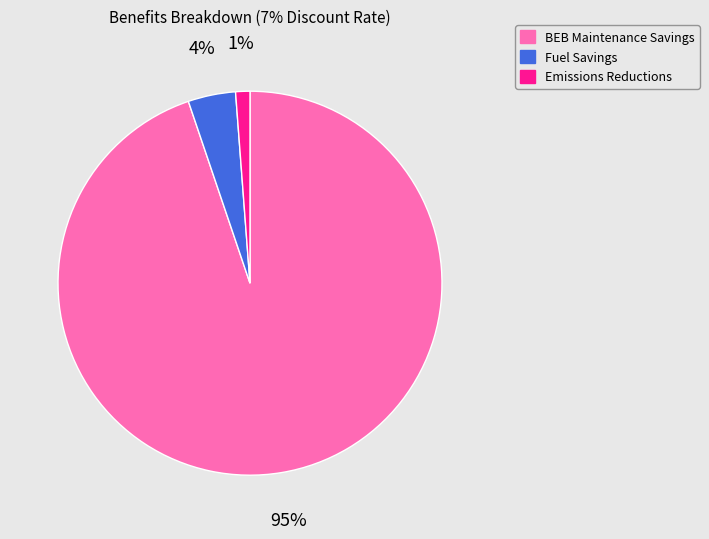

To the nearest percent, what percentage of the pie is Fuel Savings?

4%